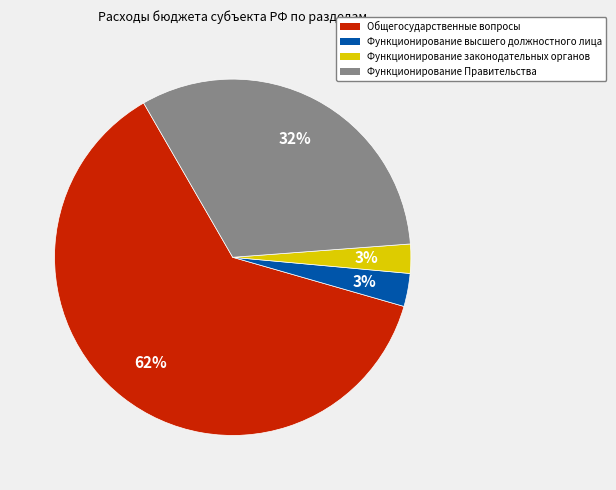

Between Общегосударственные вопросы and Функционирование Правительства, which is larger?

Общегосударственные вопросы